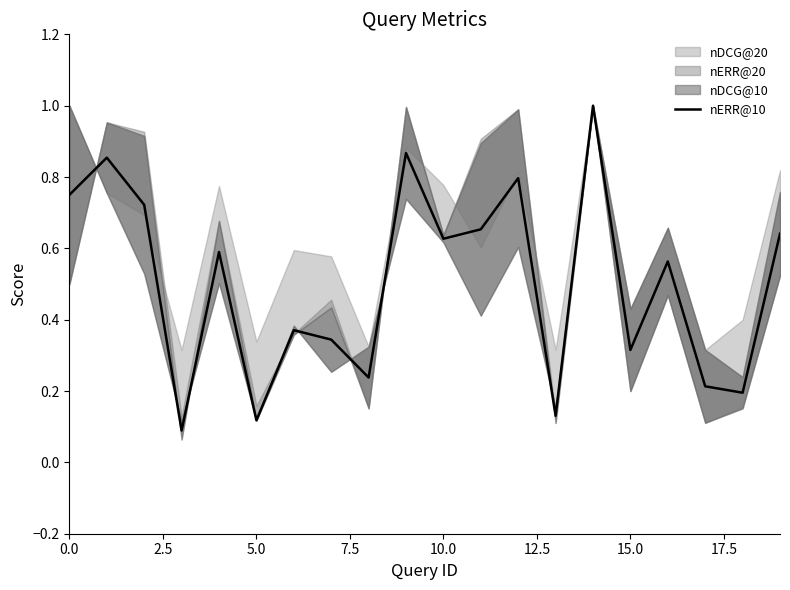

The value of nERR@10 at 0.0 is 0.4. True or false?

False